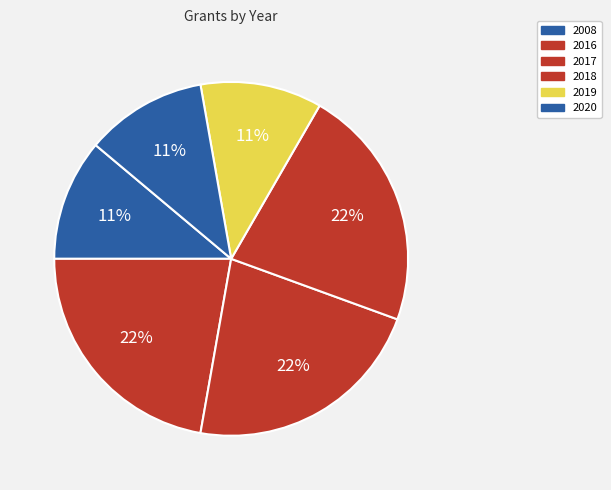

Rank the categories by value from highest to lowest.

2016, 2017, 2018, 2008, 2019, 2020